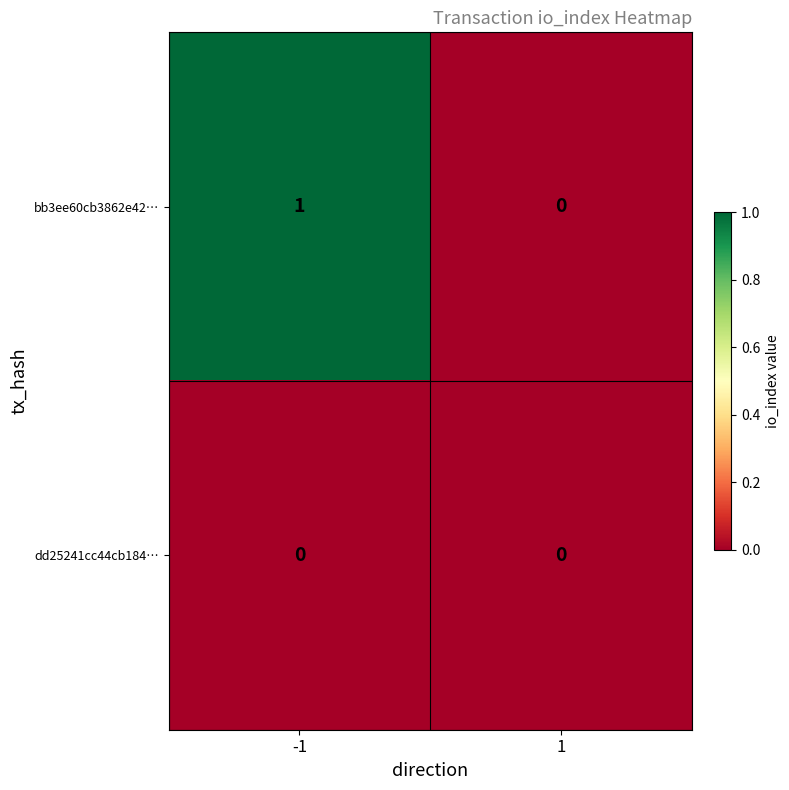

Which series changed the most between -1 and 1?

bb3ee60cb3862e42…